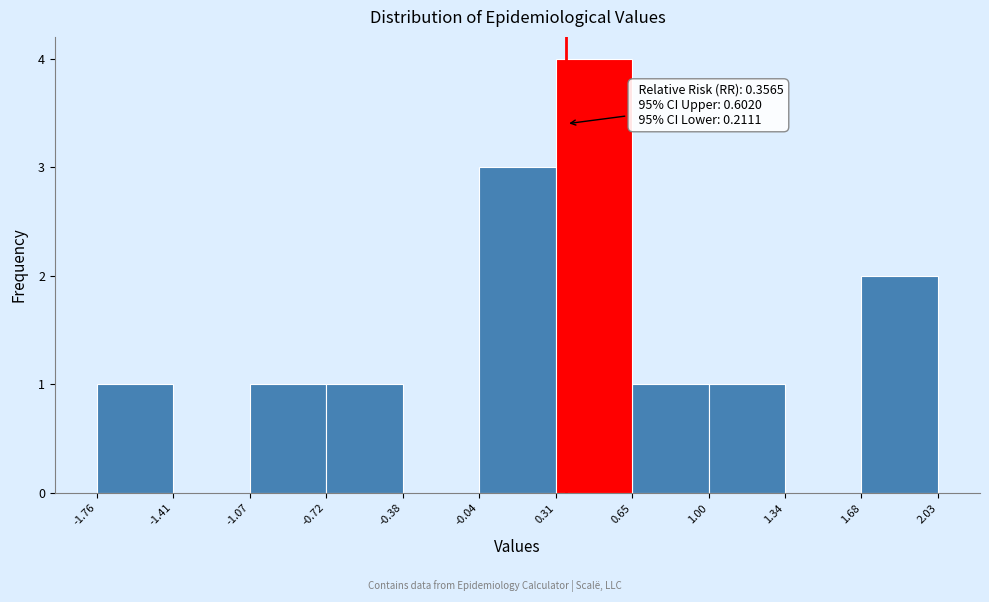

Which range on the x-axis has the tallest bar?

0.31 to 0.65